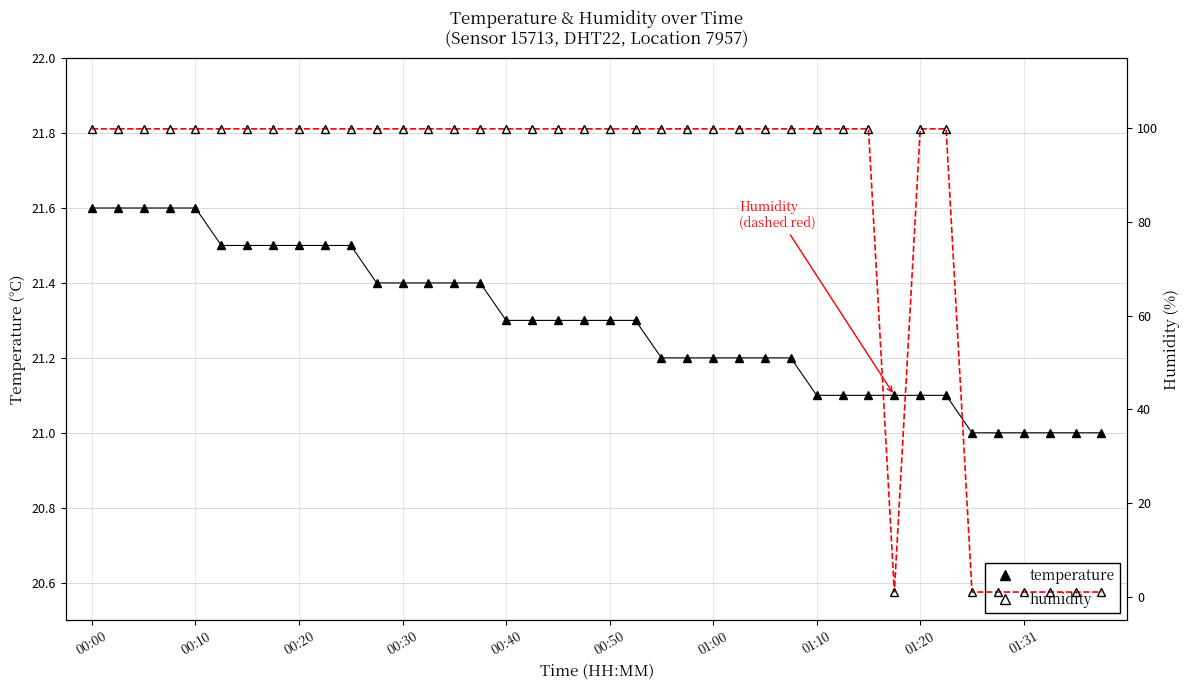

What position from the right is 00:50?

20